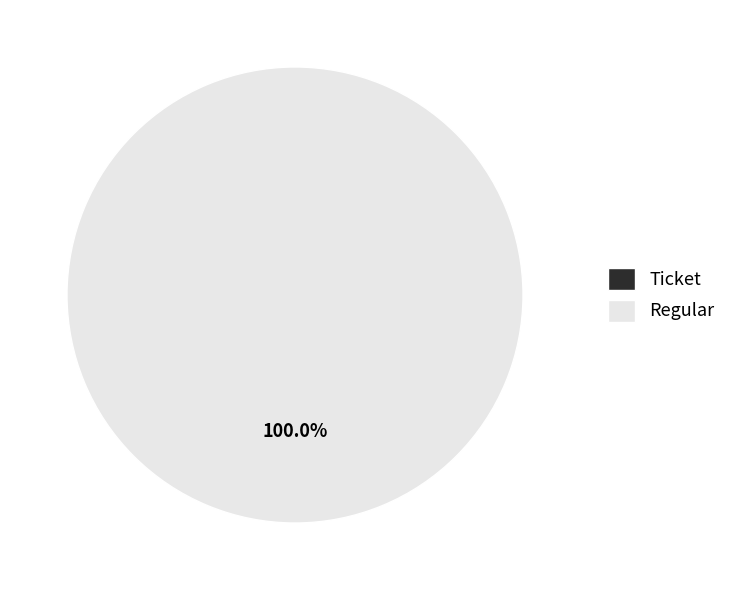

What portion of the pie excludes Ticket?

100.0%